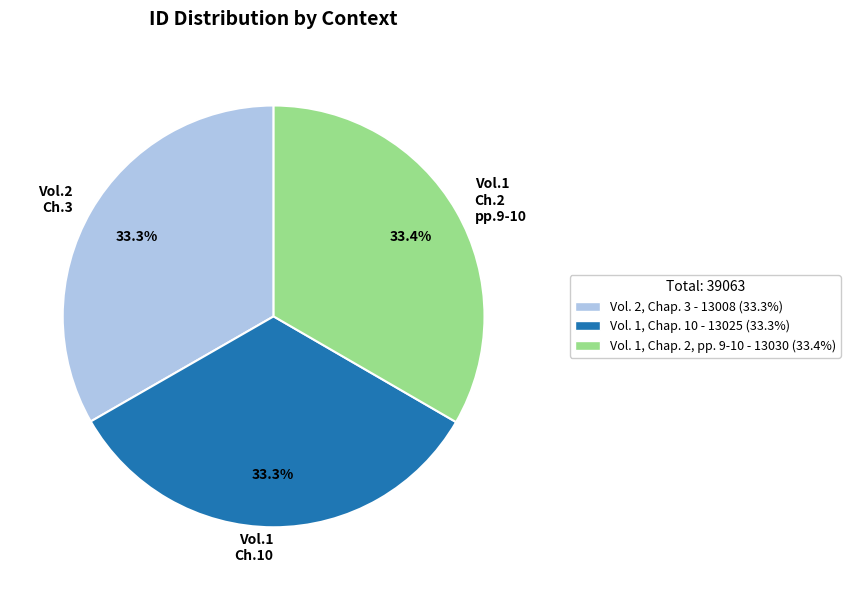

What percentage is NOT represented by Vol.1 Ch.2 pp.9-10?

66.6%